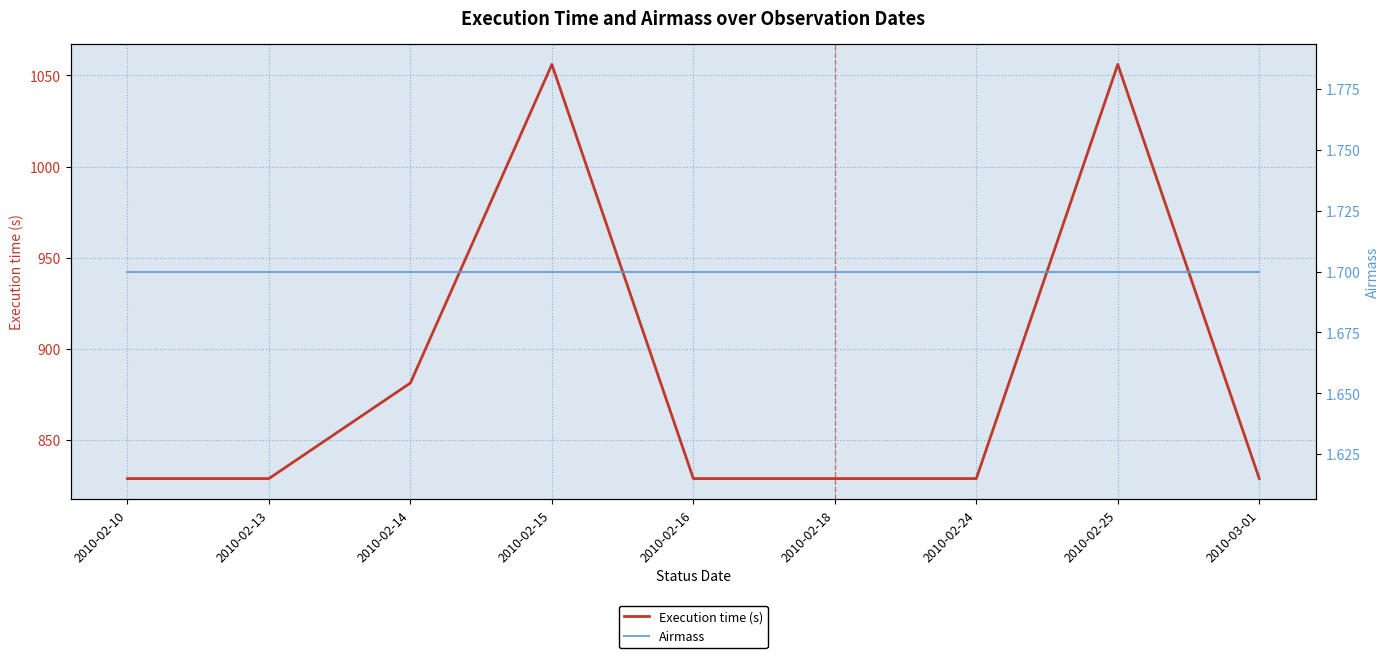

Which category has the lowest value across all series?

2010-02-14